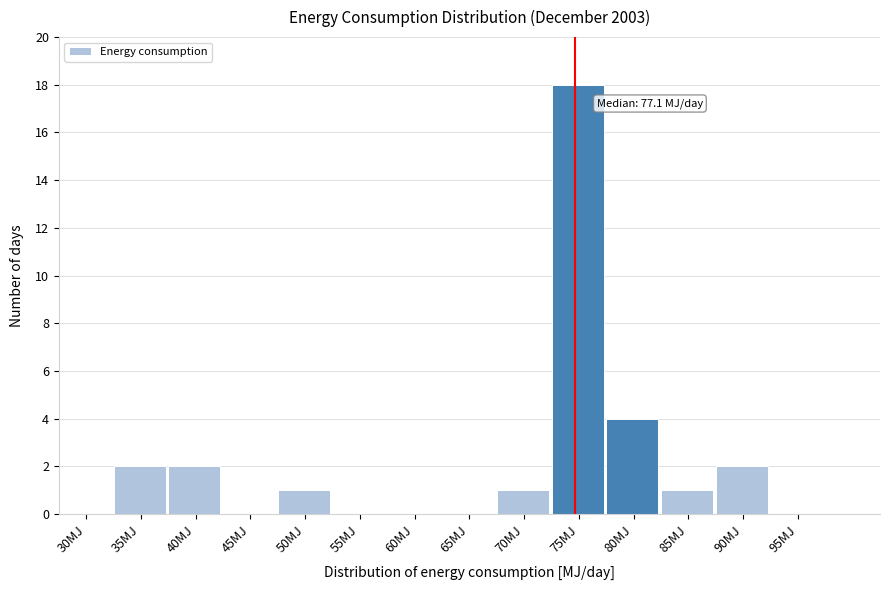

Reading left to right, list all the values displayed in this chart.

30MJ=0	35MJ=2	40MJ=2	45MJ=0	50MJ=1	55MJ=0	60MJ=0	65MJ=0	70MJ=1	75MJ=18	80MJ=4	85MJ=1	90MJ=2	95MJ=0